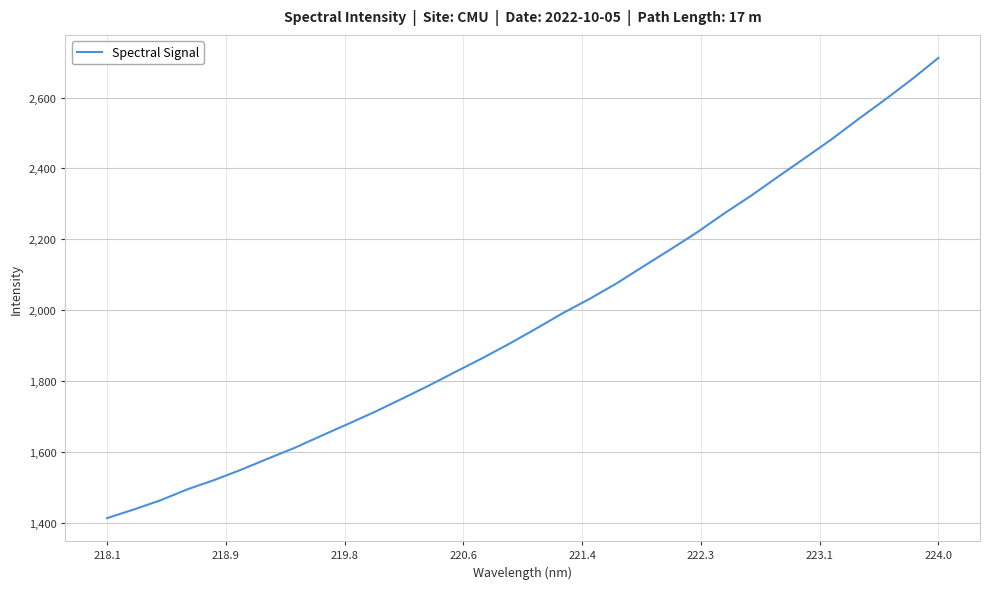

What is the difference between the maximum and minimum values?

1299.0